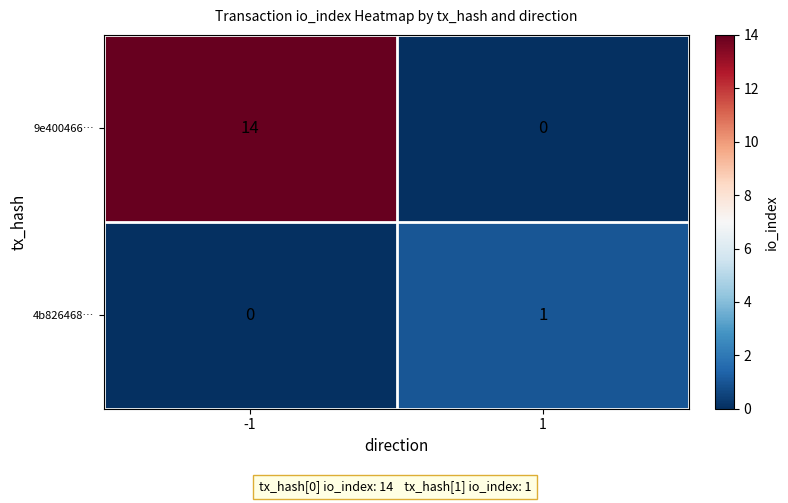

What is the sum of the 9e400466… values at 1 and -1?

14